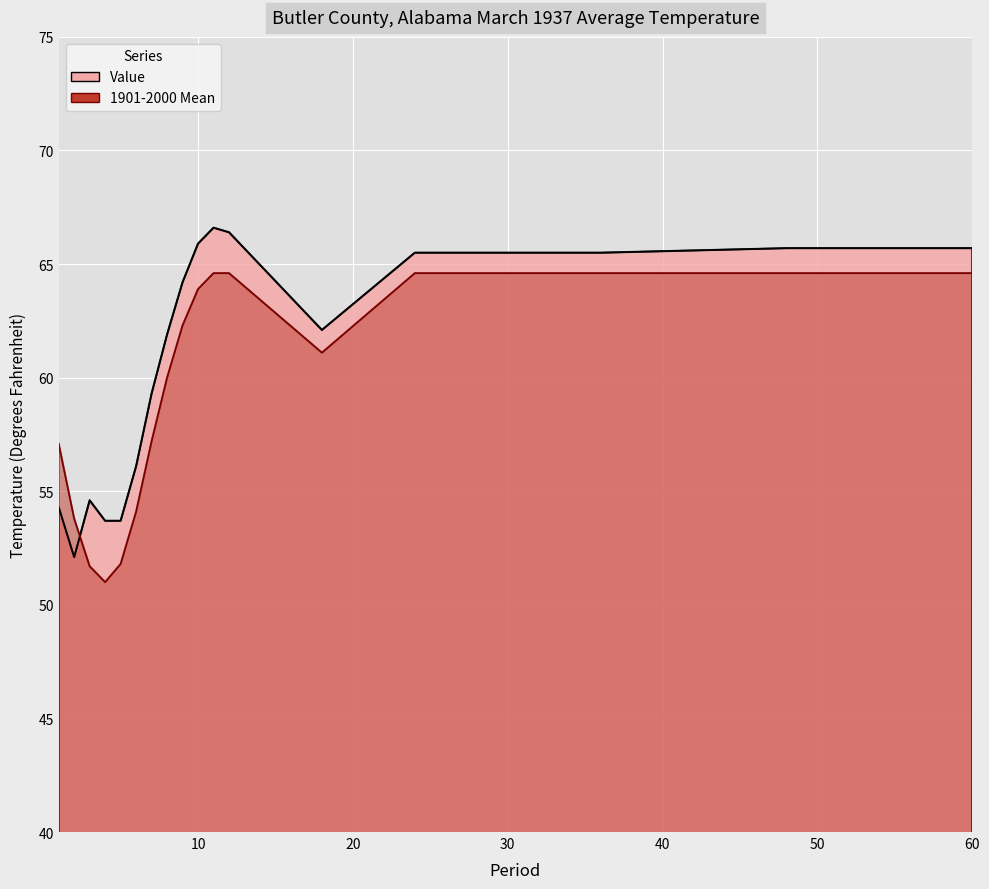

At how many categories does at least one series exceed 62?

9